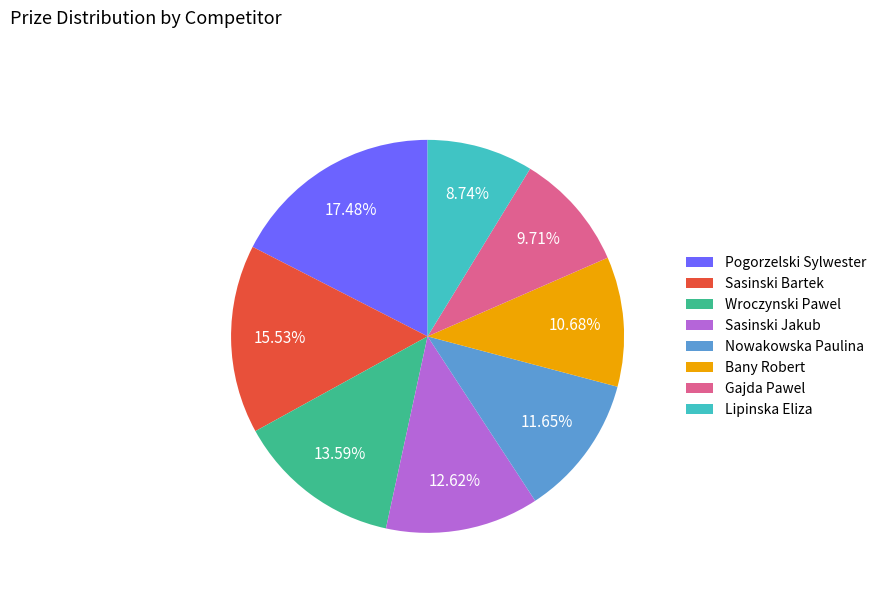

Is the sum of Lipinska Eliza and Gajda Pawel greater than half?

No